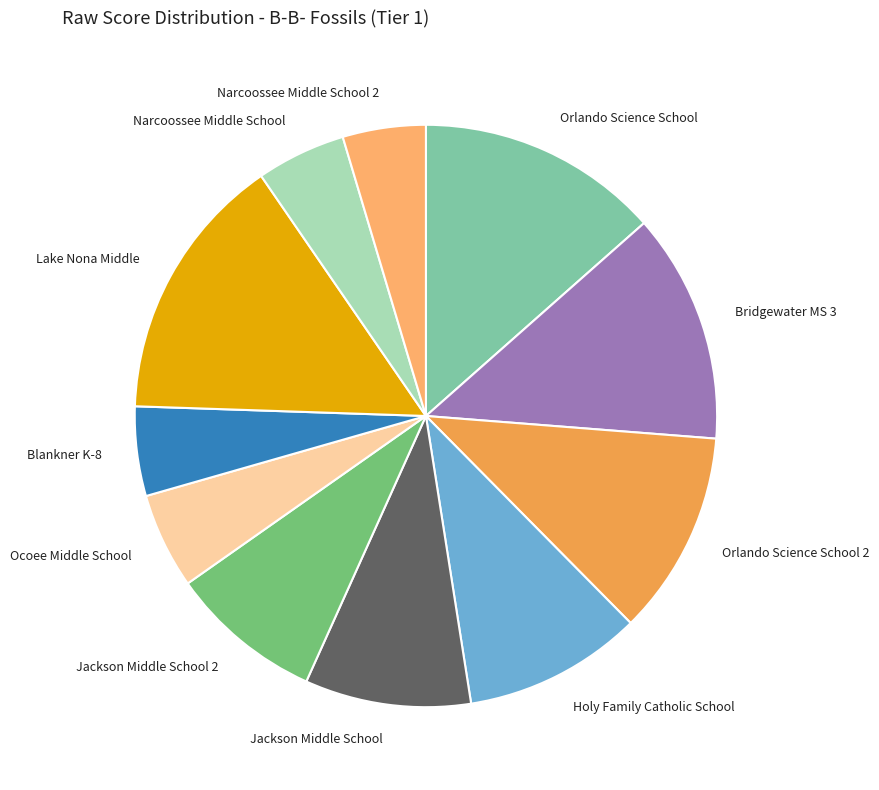

Does Jackson Middle School 2 represent more than half of the total?

No